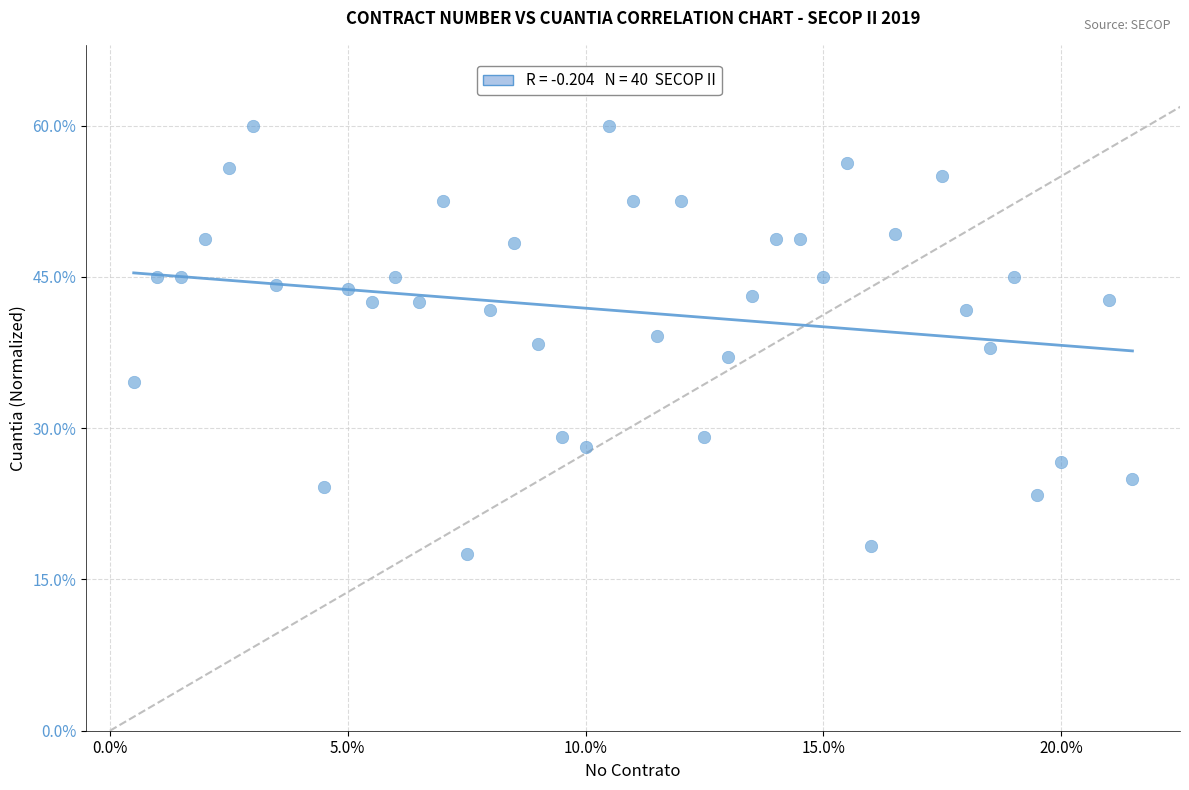

What is the range of Y values (max minus min)?

42.5